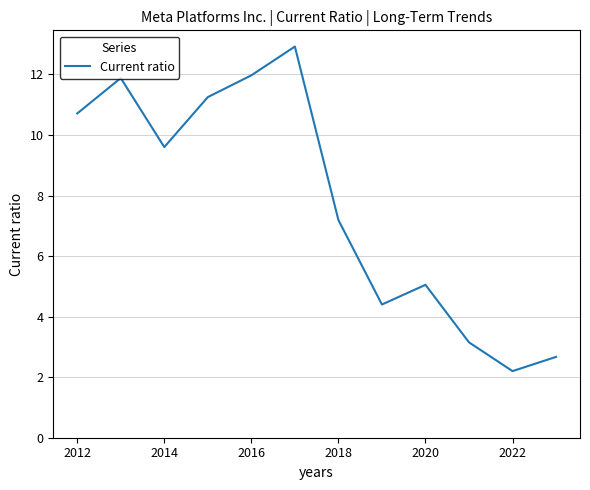

What is the difference between the maximum and minimum values?

10.7